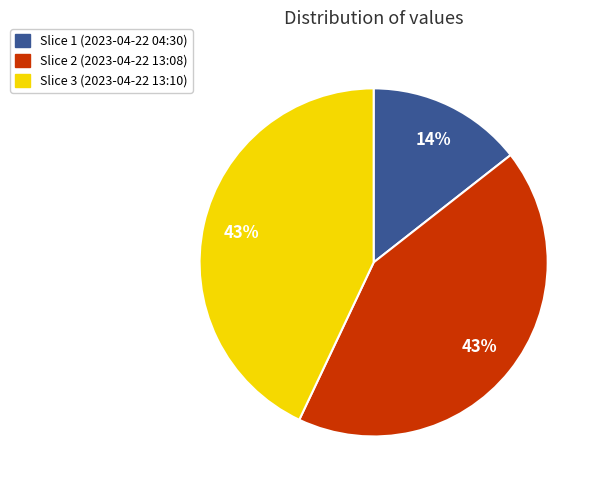

How many slices are in this pie chart?

3